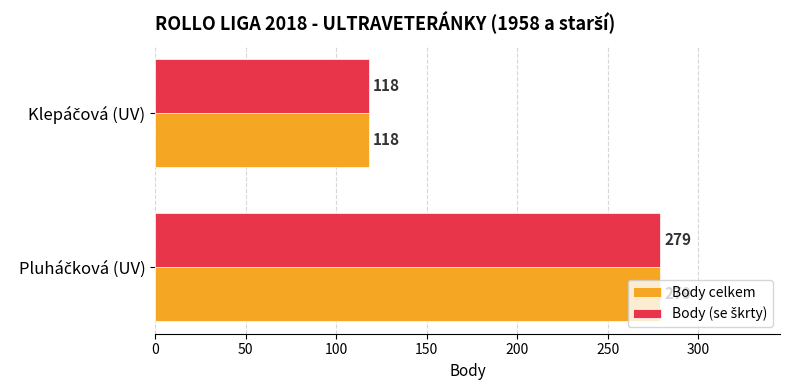

What is the maximum value for Body celkem?

279